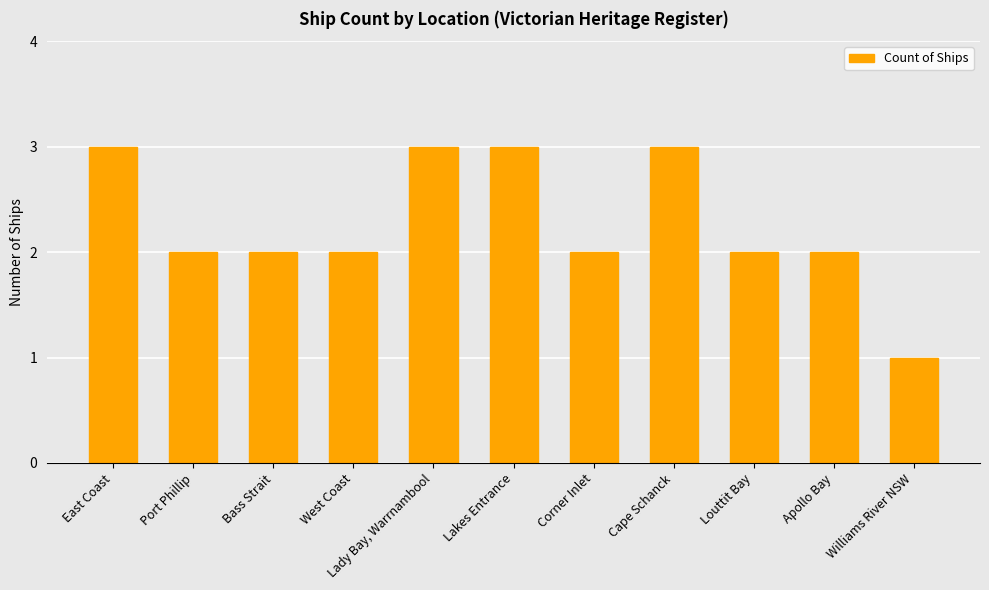

What is the label of the 11th bar from the left?

Williams River NSW